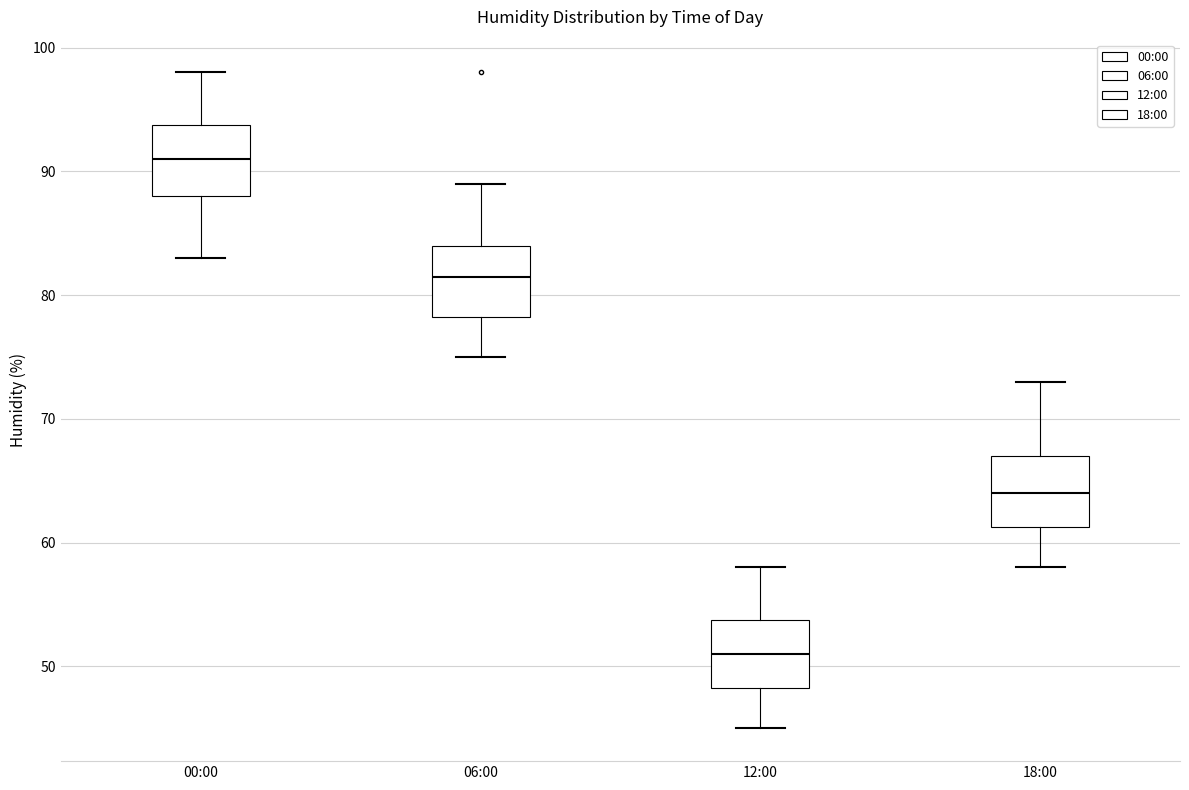

Which box has the highest median line?

00:00